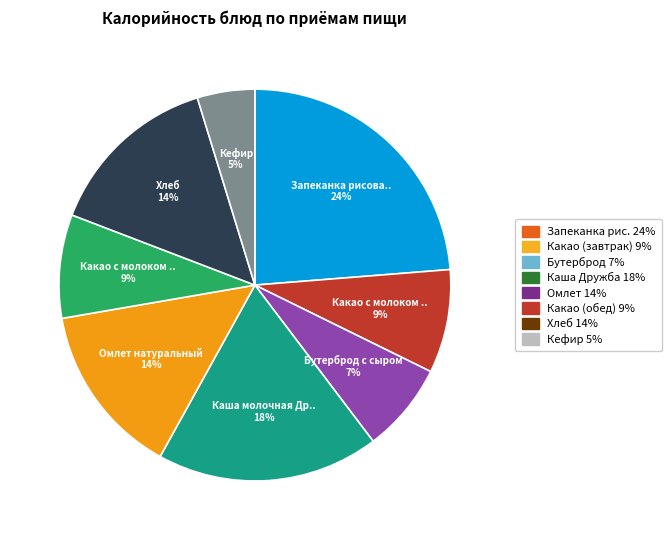

To the nearest percent, what is the average slice percentage?

12%